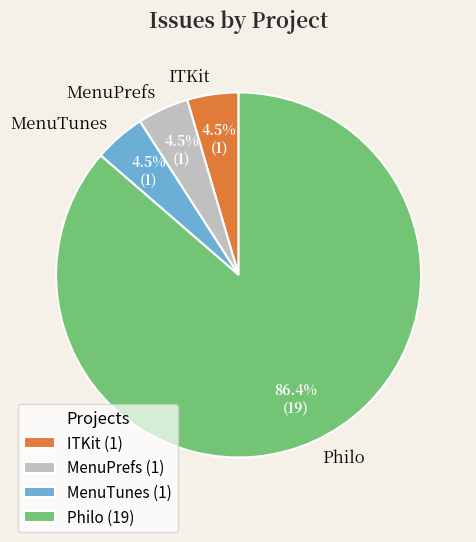

What percentage is the Philo slice, to the nearest percent?

86%